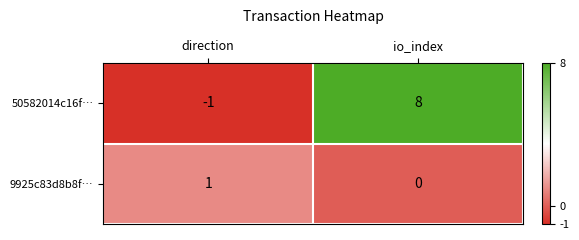

How many positive values does the 9925c83d8b8f… series have?

1